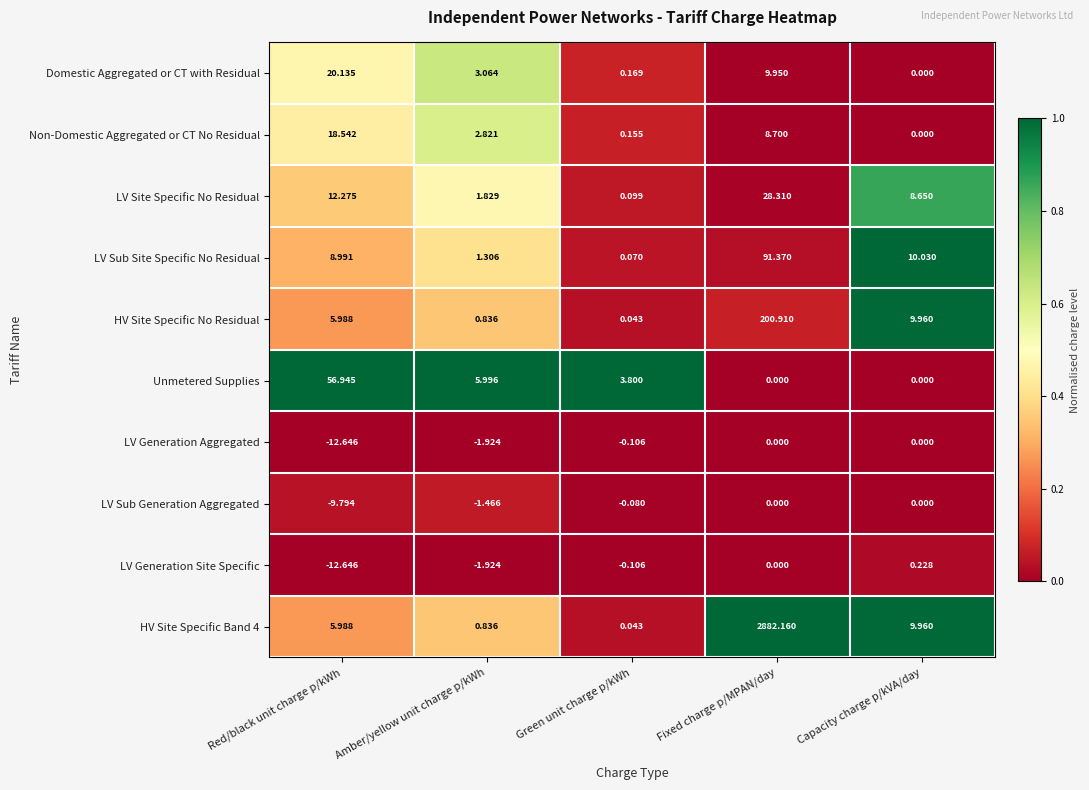

At which category is the sum across all series the highest?

Fixed charge p/MPAN/day